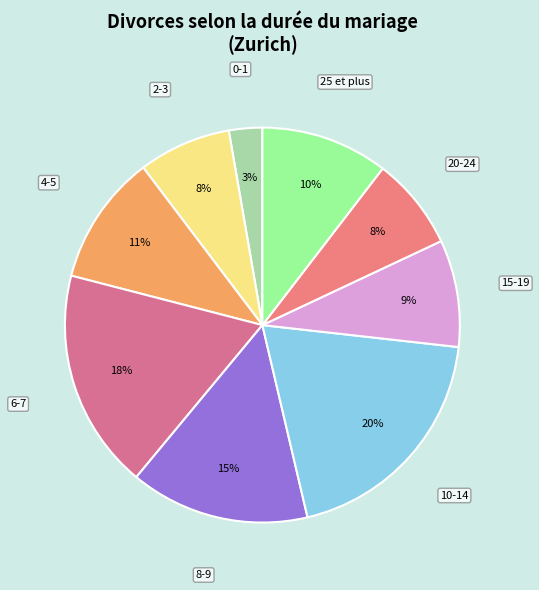

How many segments does this pie chart have?

9